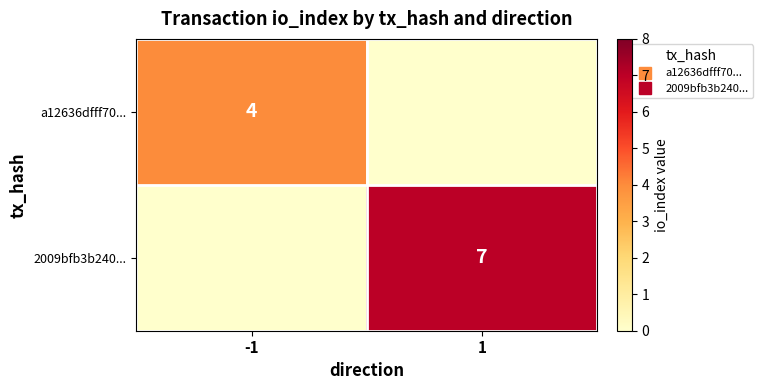

List the series in order of their peak value, lowest first.

a12636dfff70..., 2009bfb3b240...